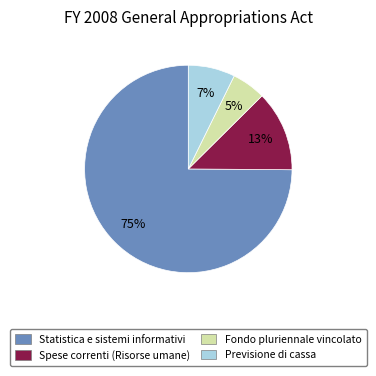

How many segments does this pie chart have?

4